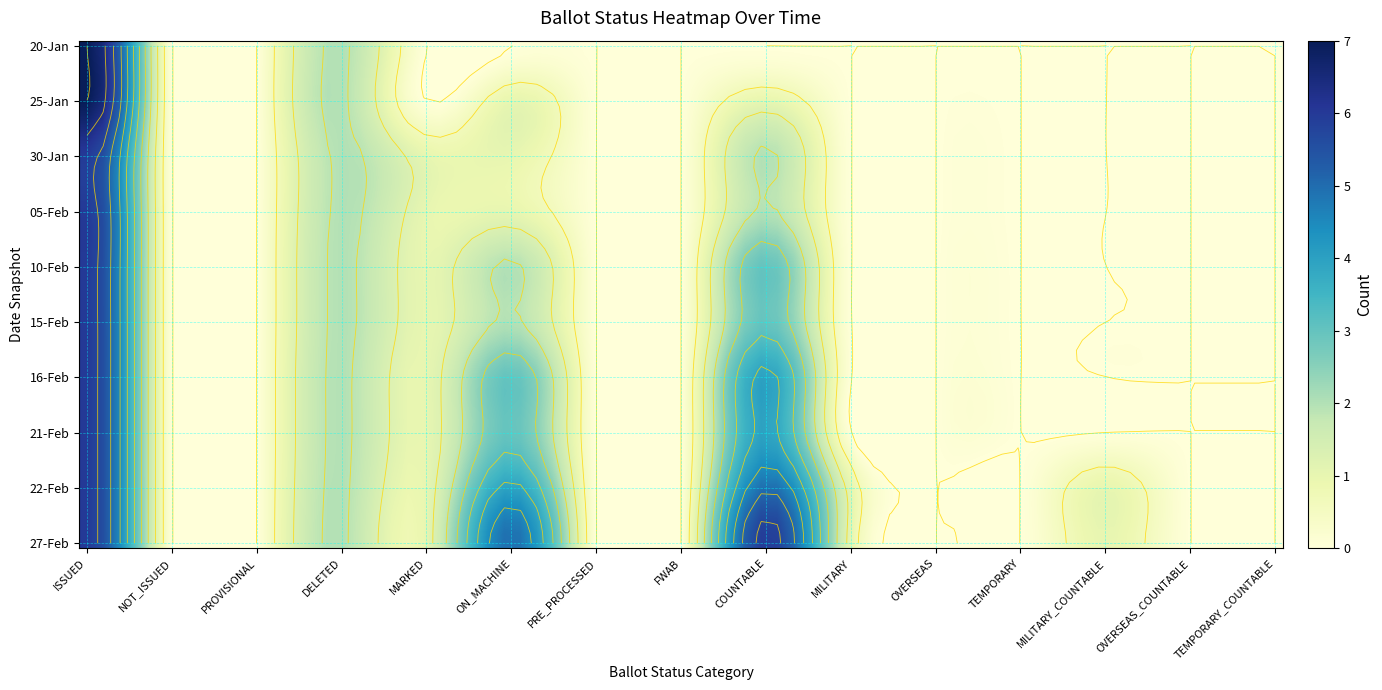

How many values in 22-Feb are above zero?

7